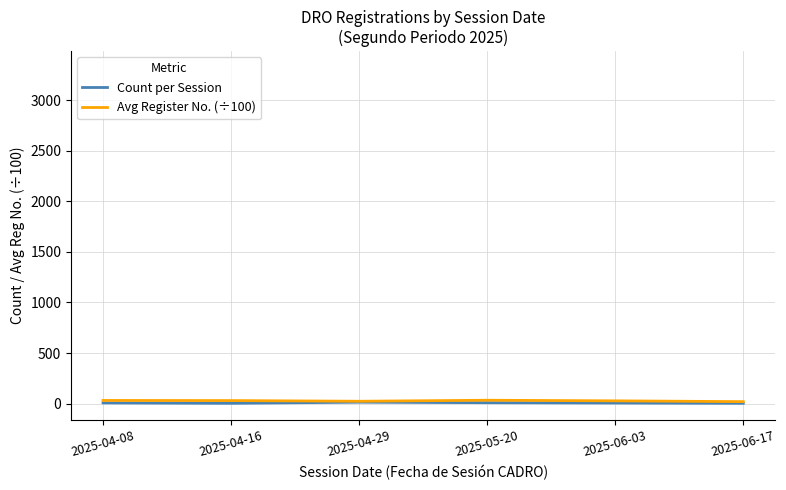

How many lines are shown in the chart?

2